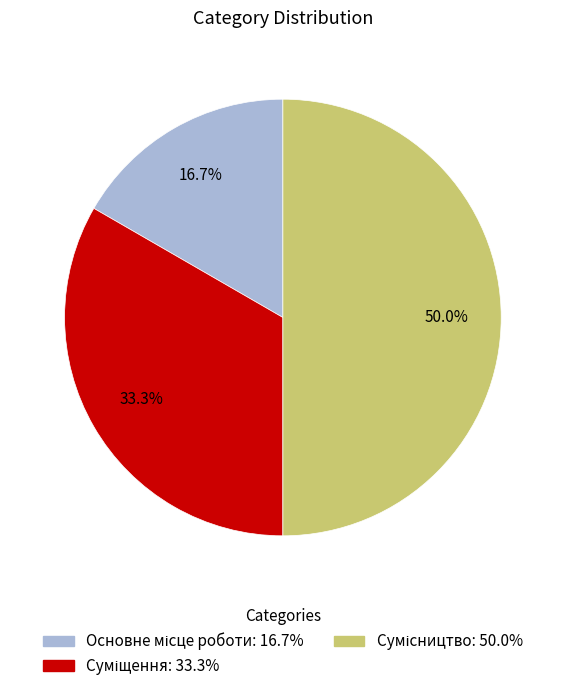

Which category has the biggest portion of the pie?

Сумісництво